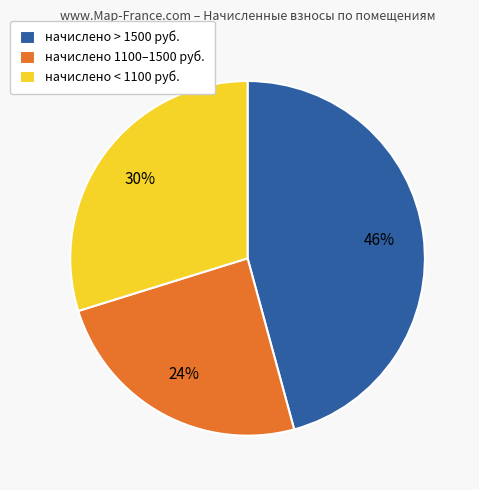

Which slice is the smallest?

начислено 1100–1500 руб.